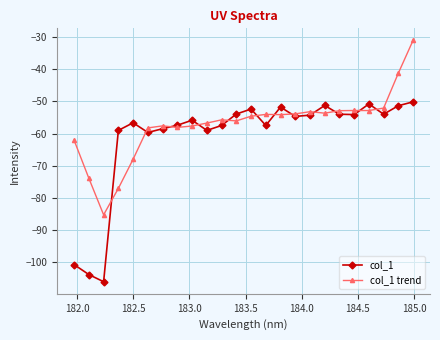

What is the value of the col_1 point at the 19th from the left?

-54.0